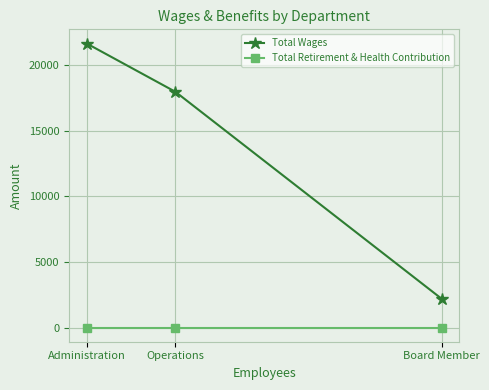

At which label does Total Wages reach its minimum?

Board Member